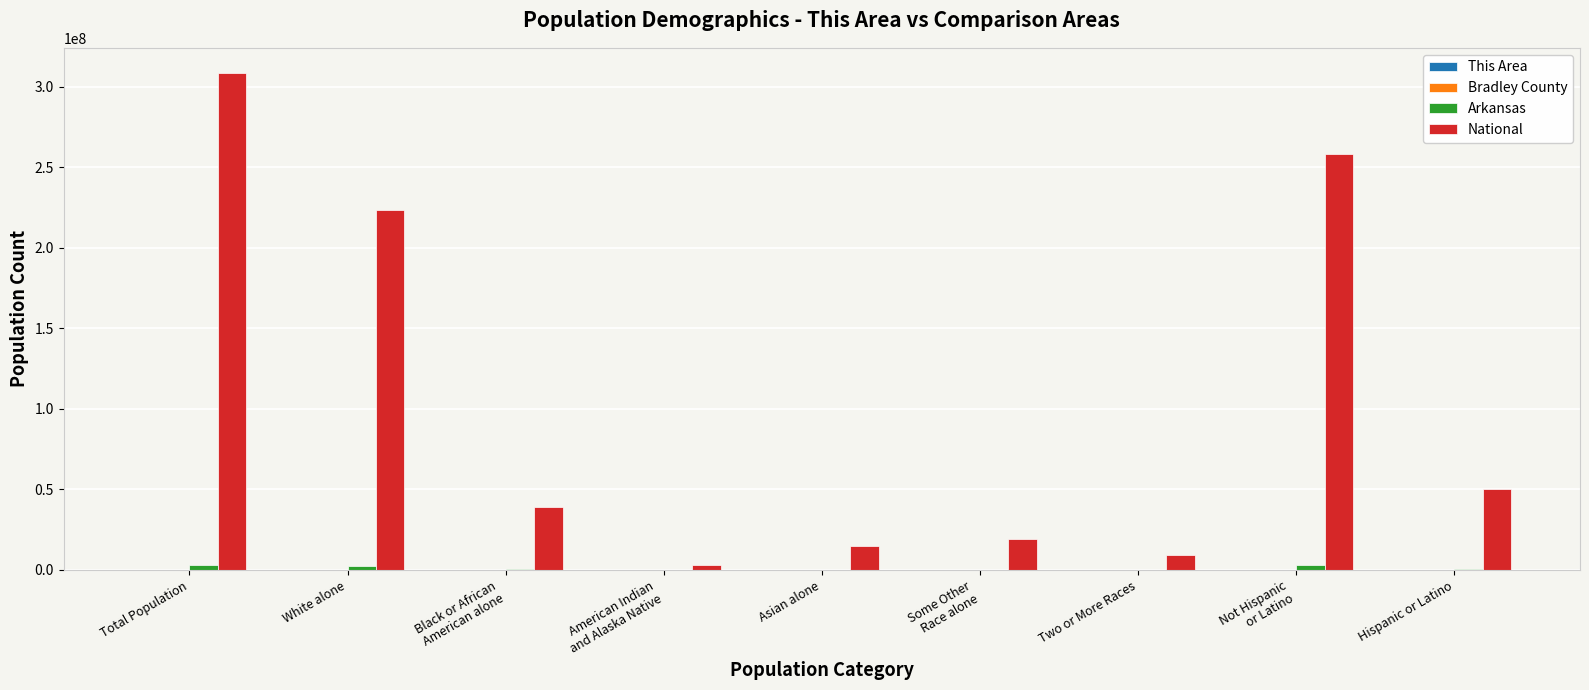

The National series shows 14674252 at Asian alone. True or false?

True